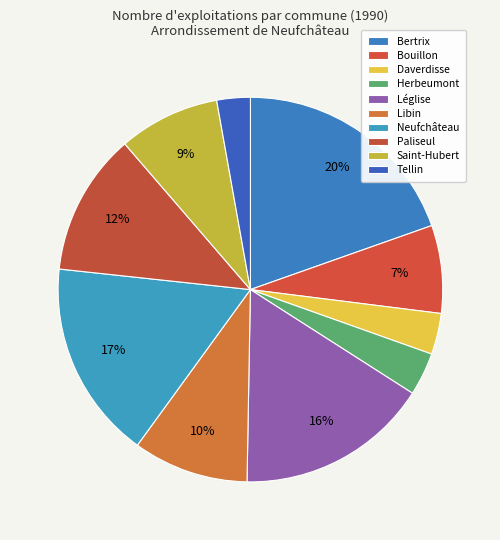

Count the number of slices in the pie.

10